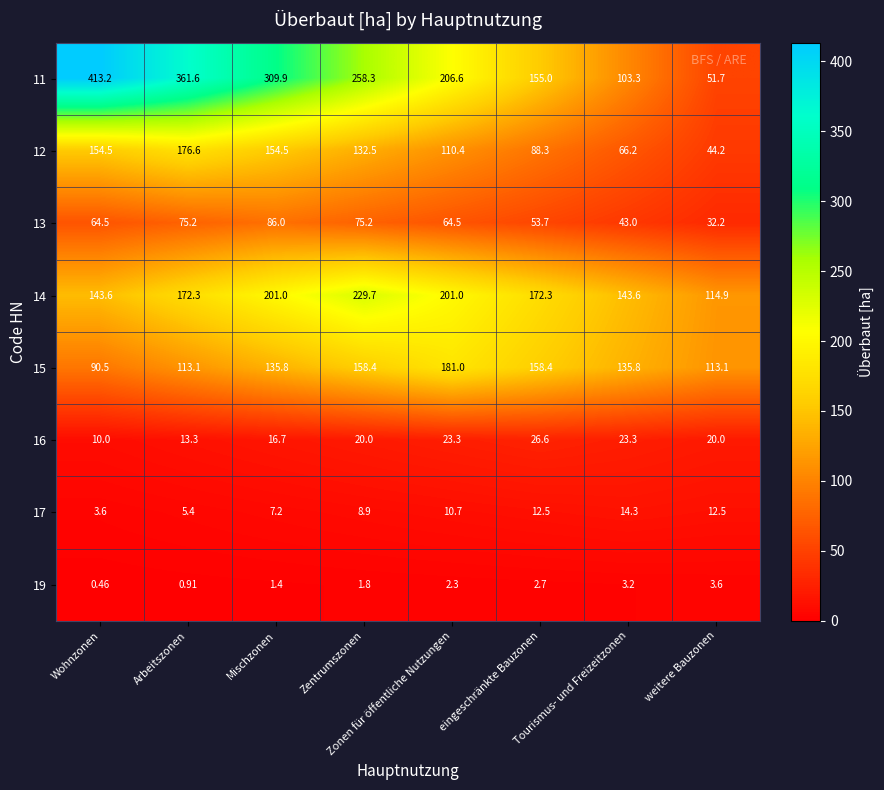

At which category is the sum across all series the highest?

Arbeitszonen